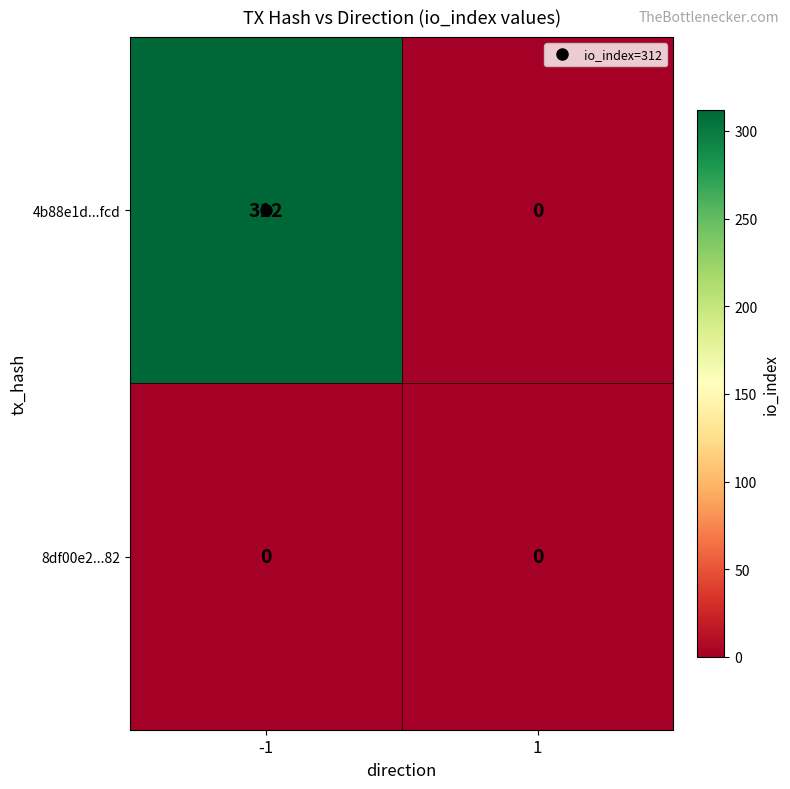

At which category is the sum across all series the highest?

-1